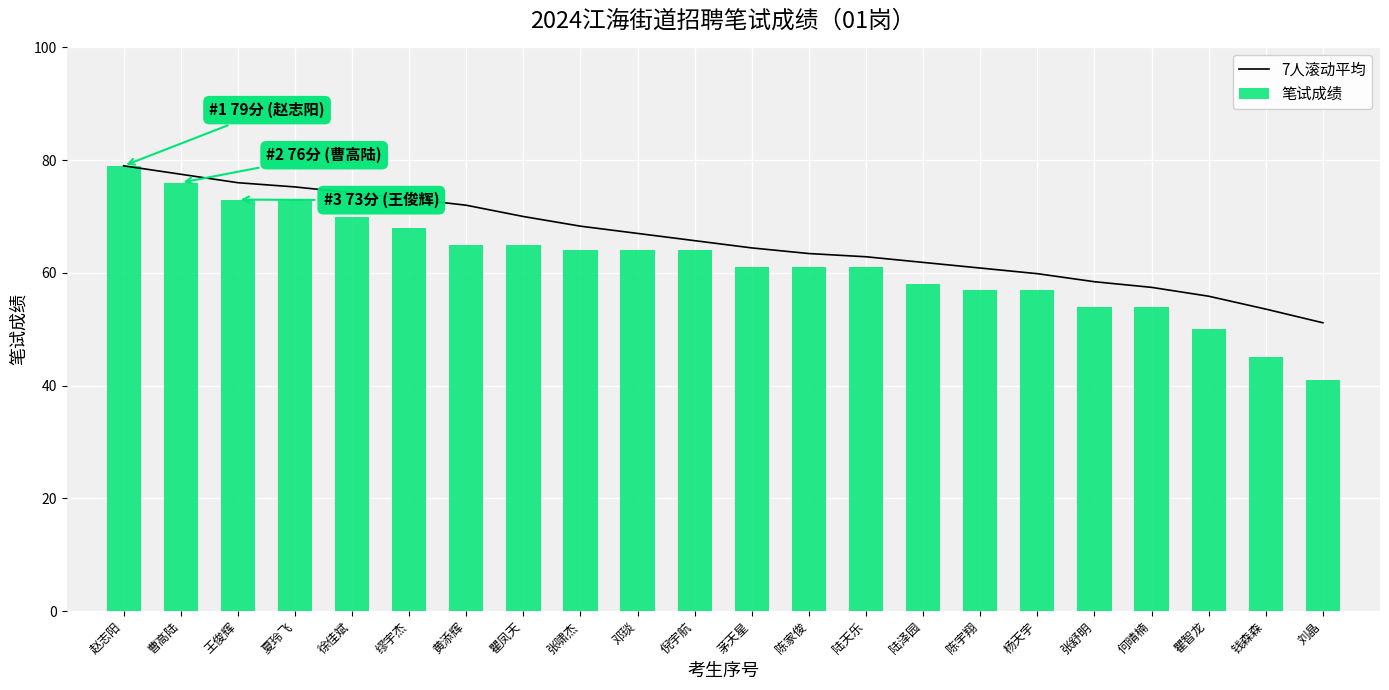

What is the label of the 1st bar from the left?

赵志阳